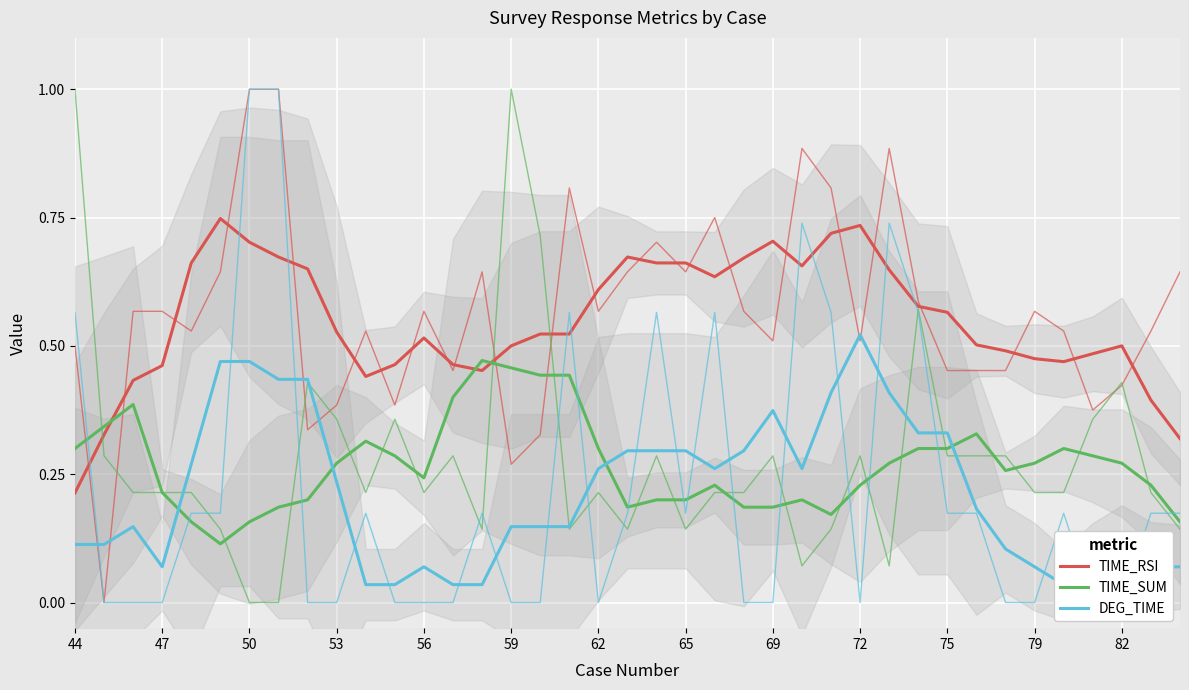

True or false: TIME_RSI and DEG_TIME intersect in this chart.

False